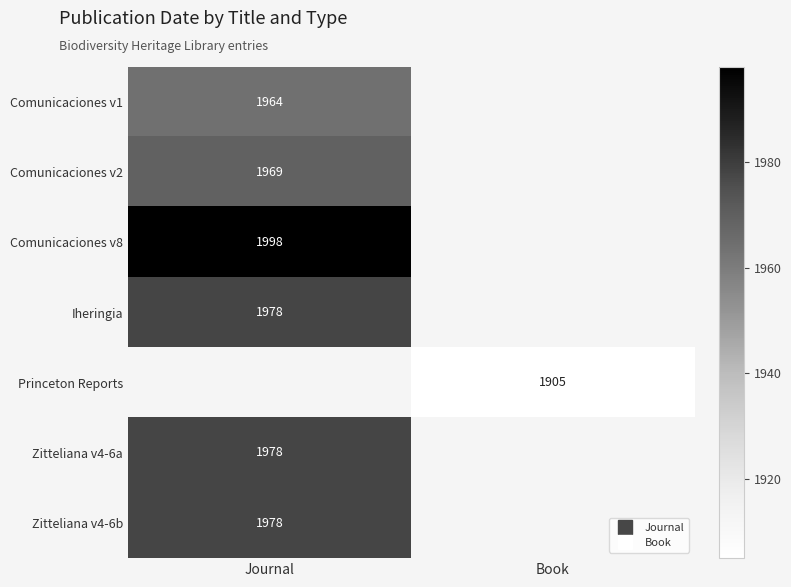

At how many categories does at least one series exceed 1937?

1